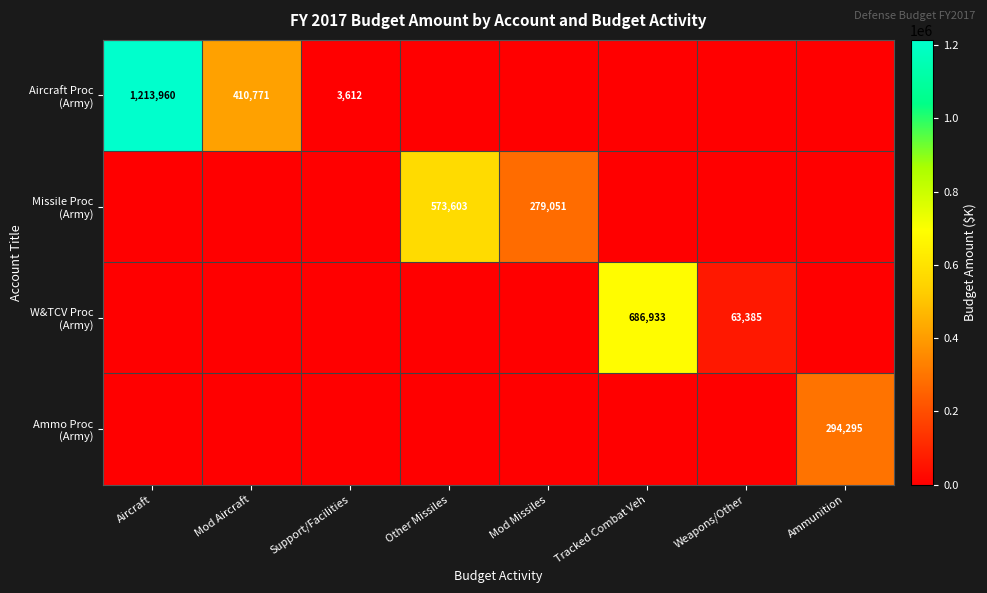

Between Mod Missiles and Weapons/Other, which series saw the biggest shift?

Missile Proc (Army)